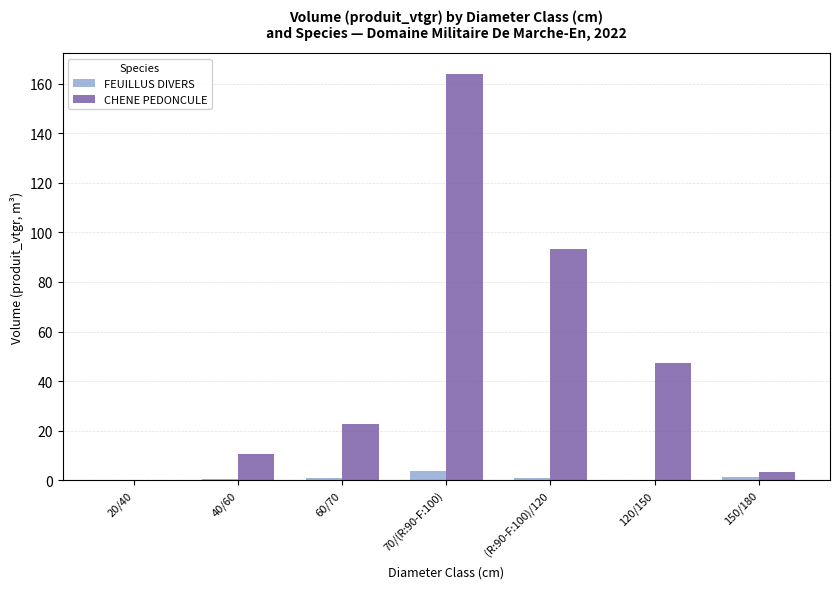

What is the maximum value for CHENE PEDONCULE?

164.0